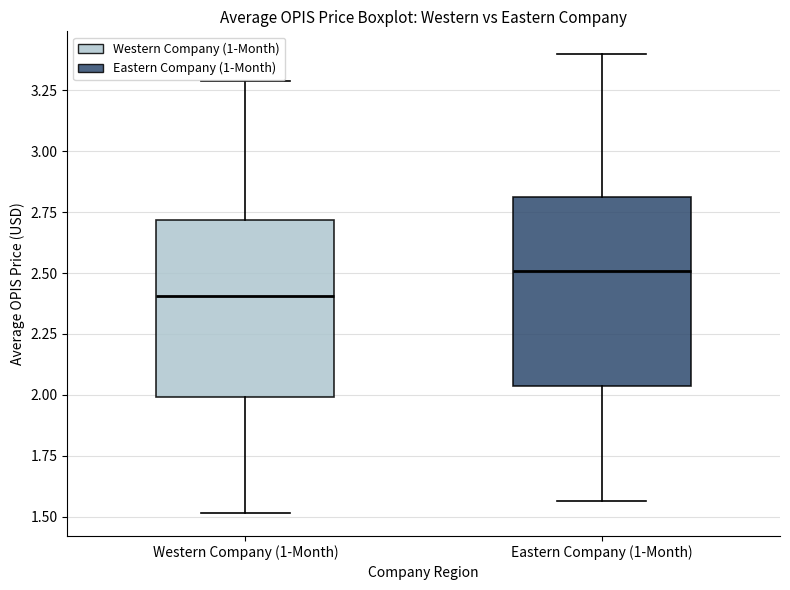

Where does the upper whisker of the box for Western Company (1-Month) end on the y-axis? The values are not printed on the chart, so give them approximately, as read against the axis.

3.30